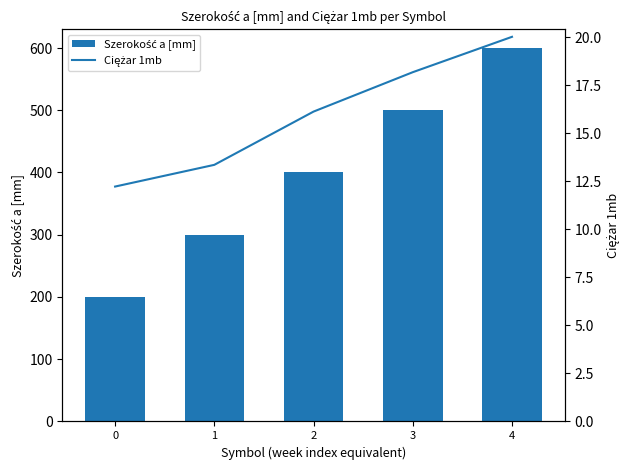

What are all the series names shown in the legend?

Szerokość a [mm], Ciężar 1mb